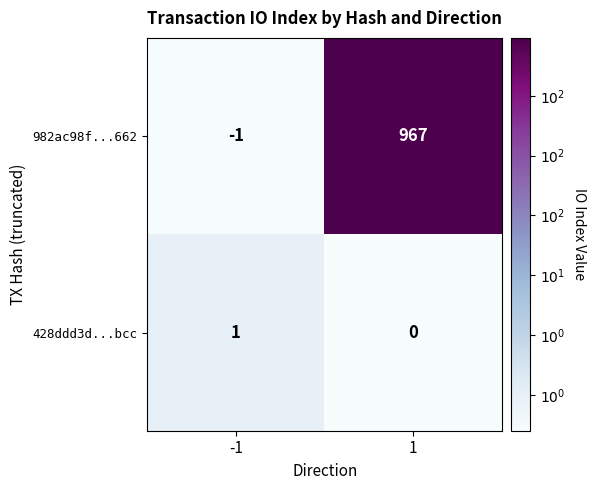

What is the highest value of the 982ac98f...662 series?

967